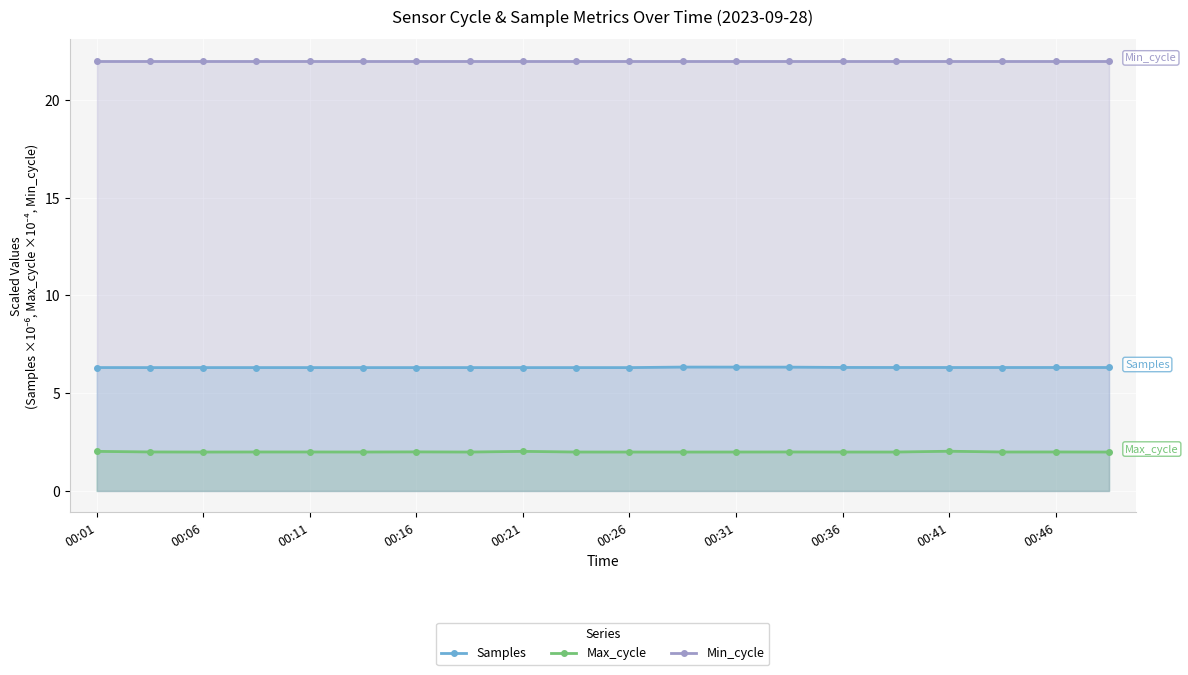

What is the sum of all Min_cycle values?

440.0